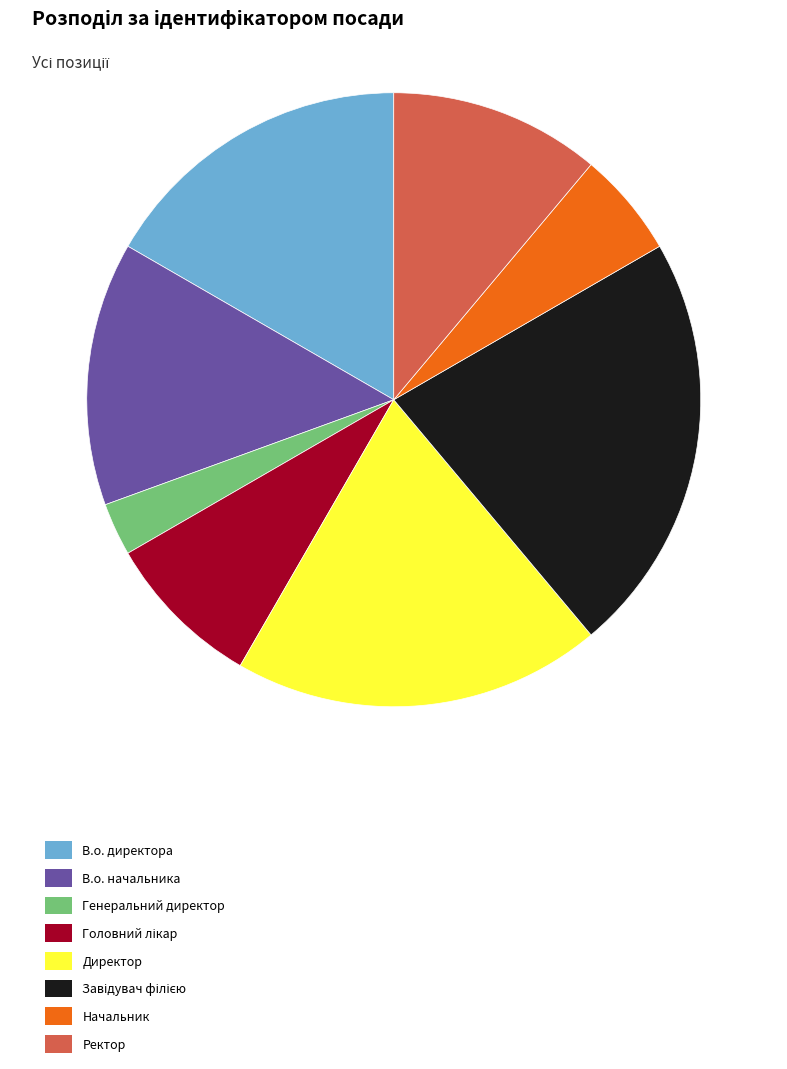

The Генеральний директор slice represents 10% of the pie. True or false?

False